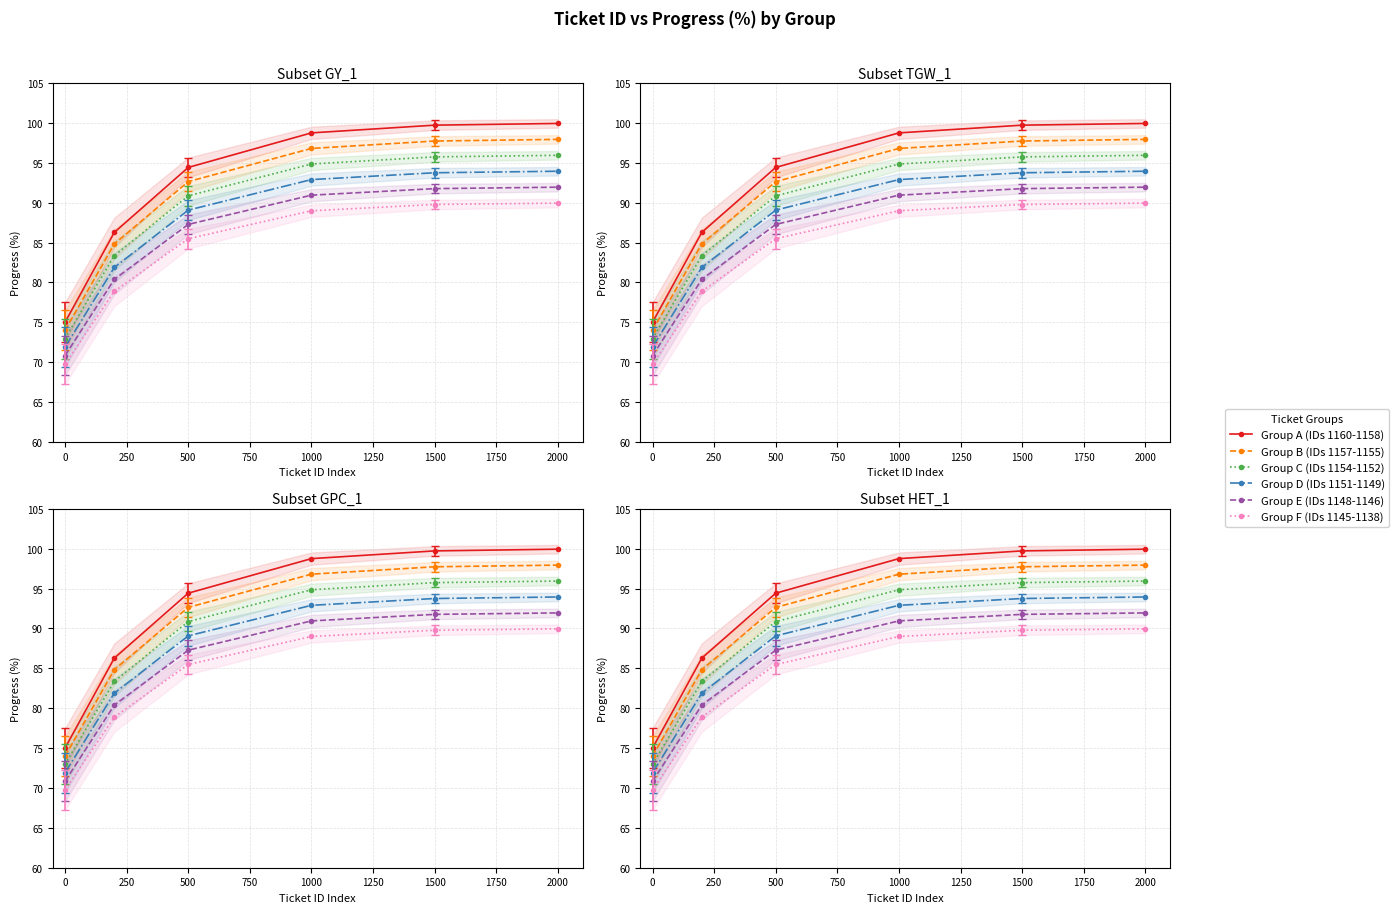

Reading left to right, what are all the values shown in this chart?

Group A (IDs 1160-1158): 75.0	86.3	94.4	98.8	99.7	99.9
Group B (IDs 1157-1155): 74.0	84.8	92.6	96.8	97.7	97.9
Group C (IDs 1154-1152): 73.0	83.4	90.9	94.9	95.7	95.9
Group D (IDs 1151-1149): 71.9	81.9	89.1	92.9	93.8	93.9
Group E (IDs 1148-1146): 70.8	80.4	87.3	90.9	91.8	91.9
Group F (IDs 1145-1138): 69.8	78.9	85.5	89.0	89.8	89.9